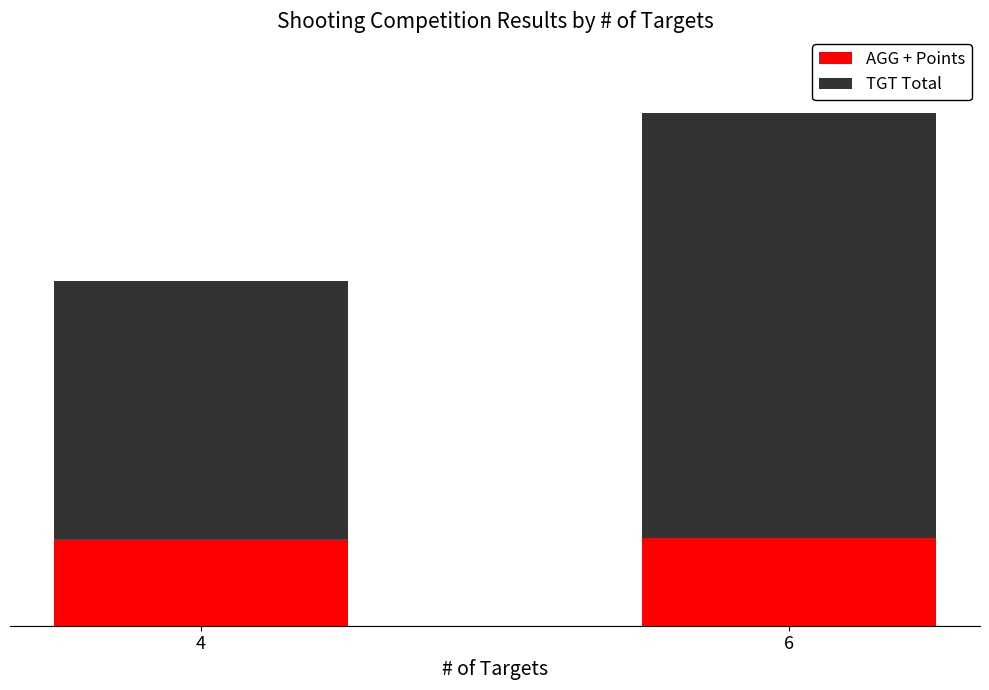

Are the bars grouped side by side (vs. stacked)?

No